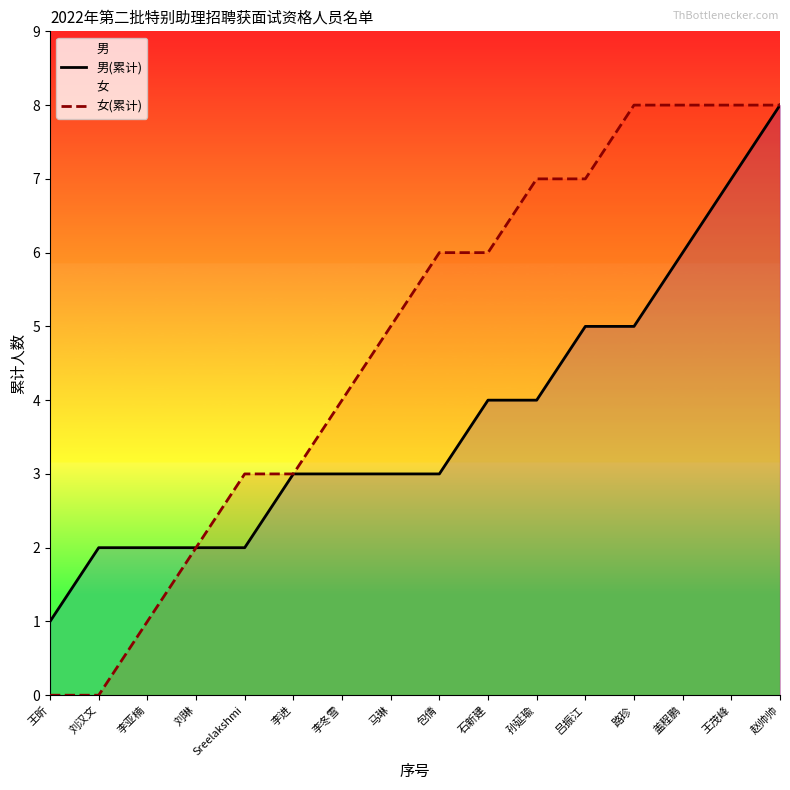

Is the value of 女(累计) at 王茂峰 greater than the value of 男(累计) at 孙延瑜?

Yes